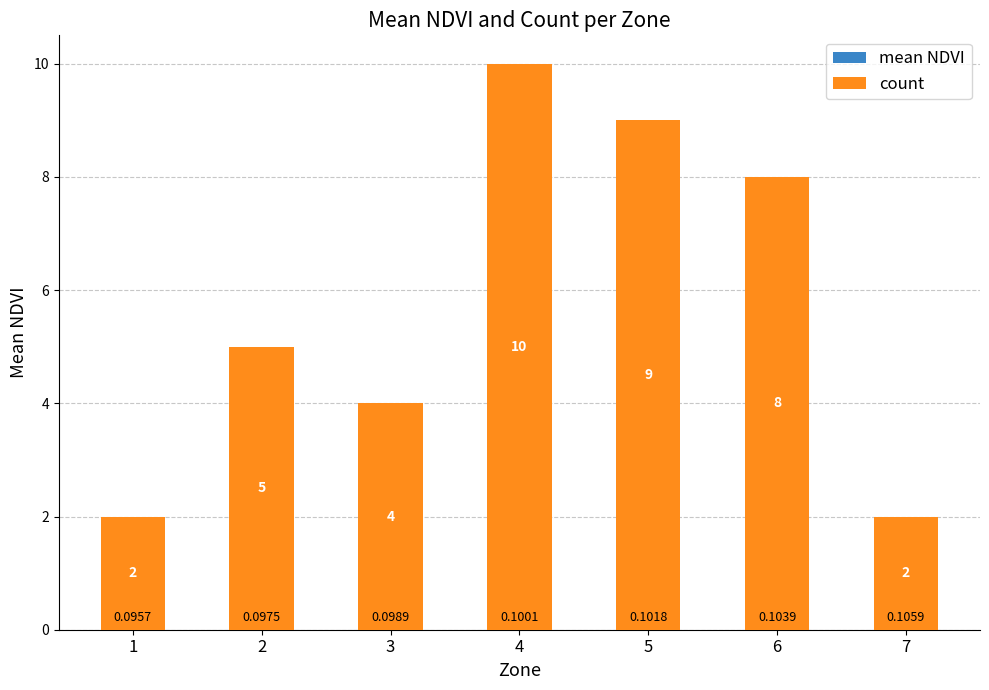

True or false: mean NDVI has a value of 0.1 at 6.

True